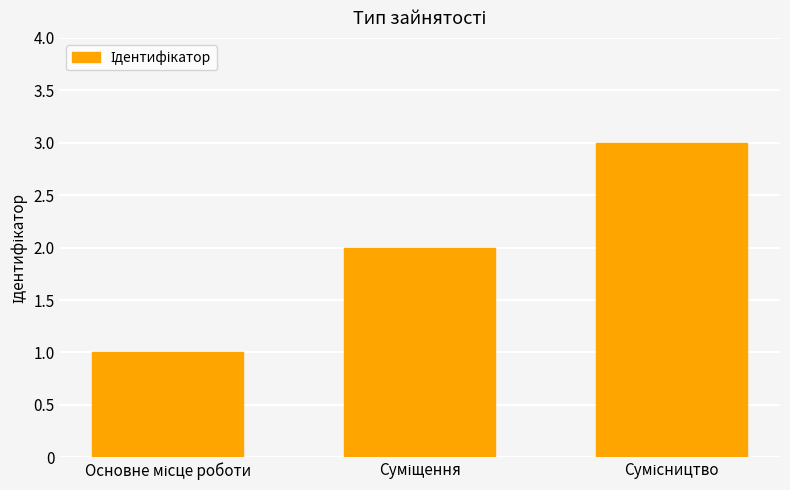

What is the greatest value displayed?

3